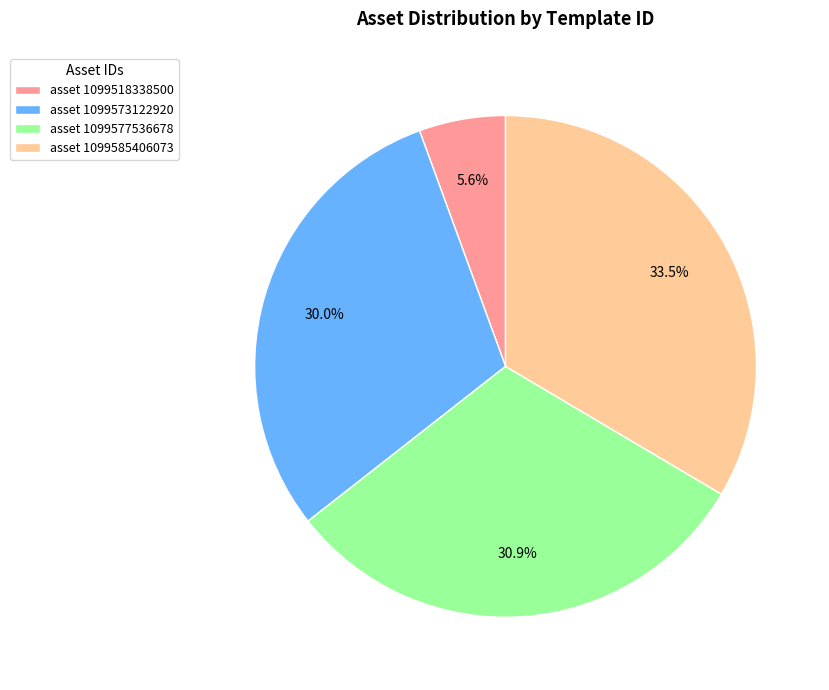

Count the number of slices in the pie.

4